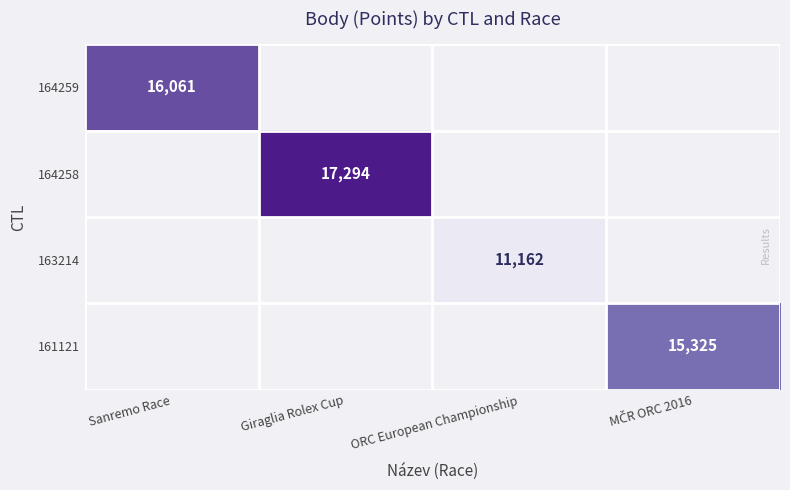

Which category has the highest value across all series?

Giraglia Rolex Cup